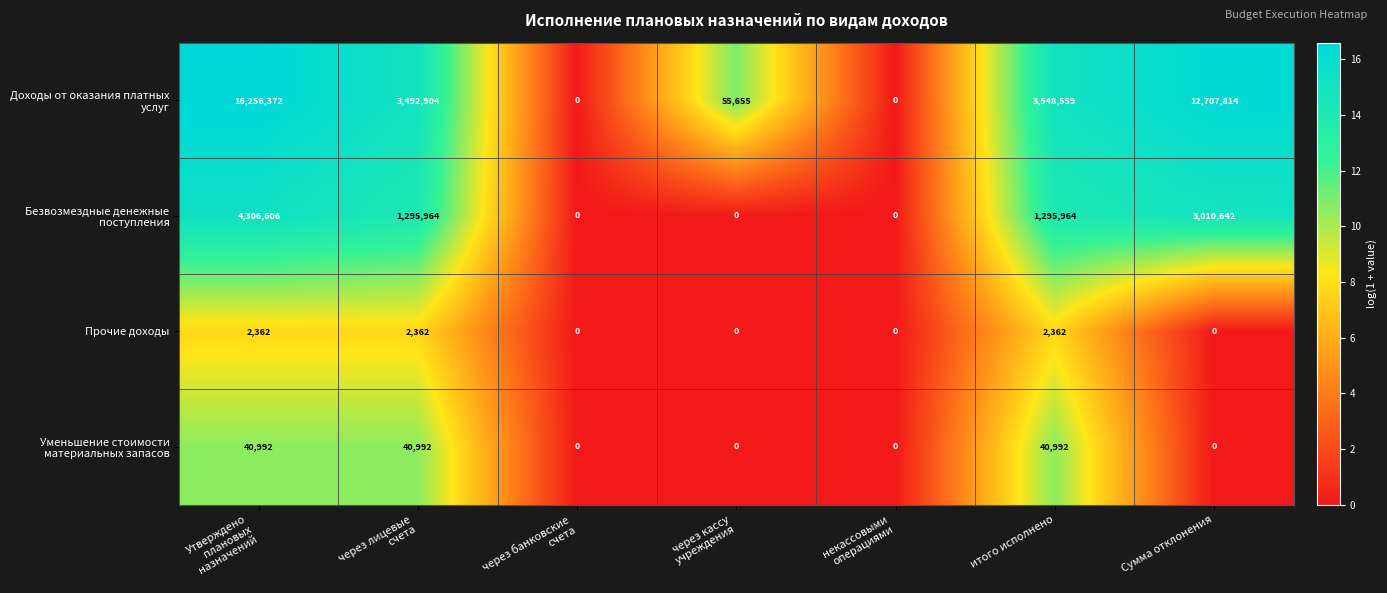

What is the difference between the maximum and second lowest values in the Прочие доходы series?

2362